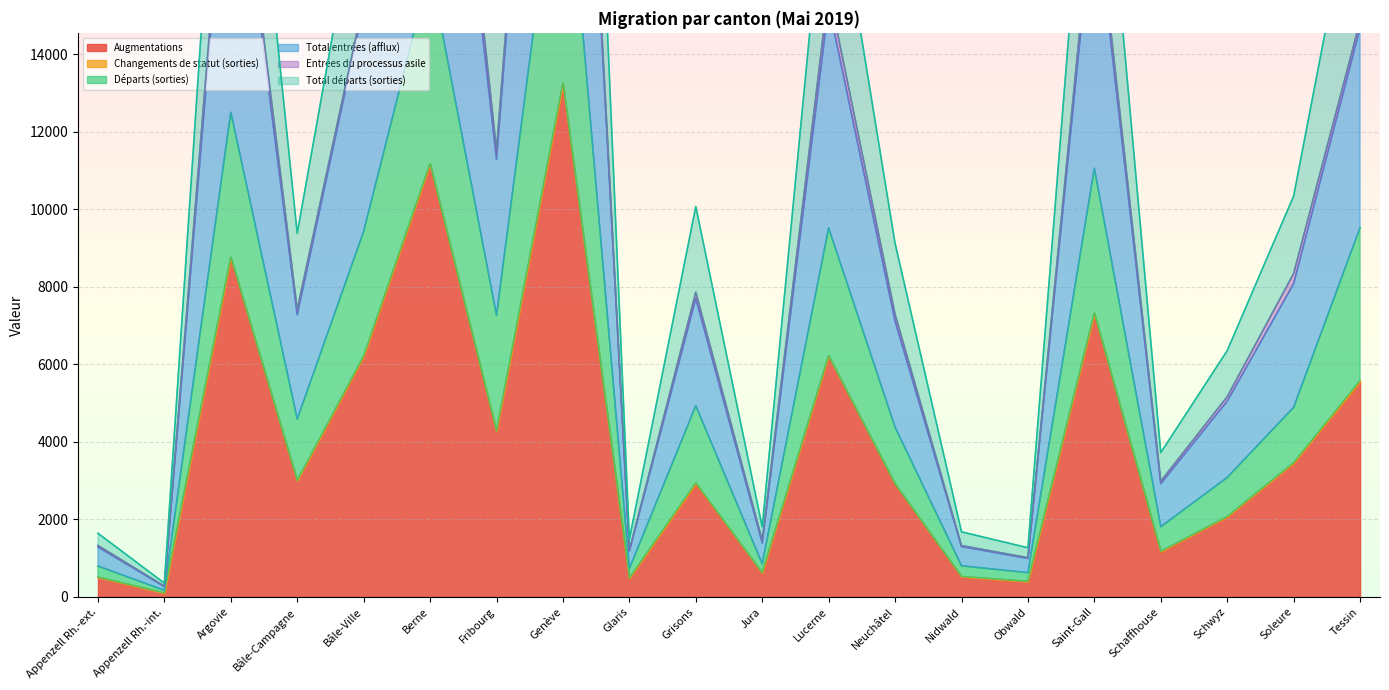

The Augmentations series shows 1116 at Soleure. True or false?

False